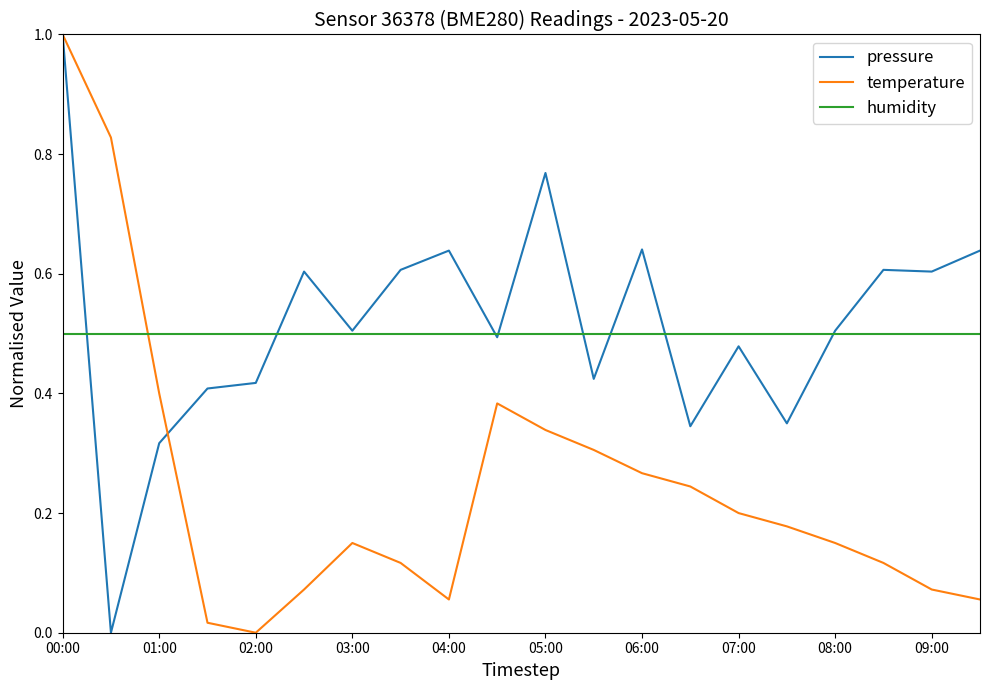

What is the maximum value for temperature?

1.0